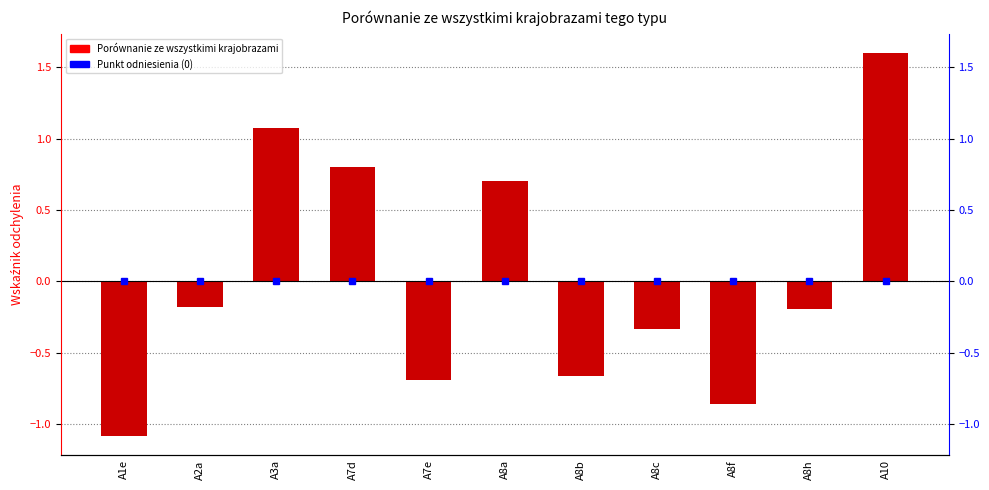

Between A8c and A1e, which is larger?

A8c